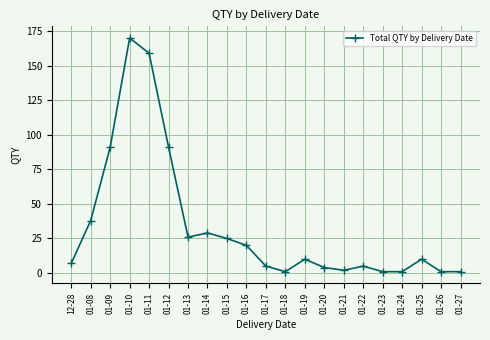

What is the sum of the values at 01-15 and 01-16?

45